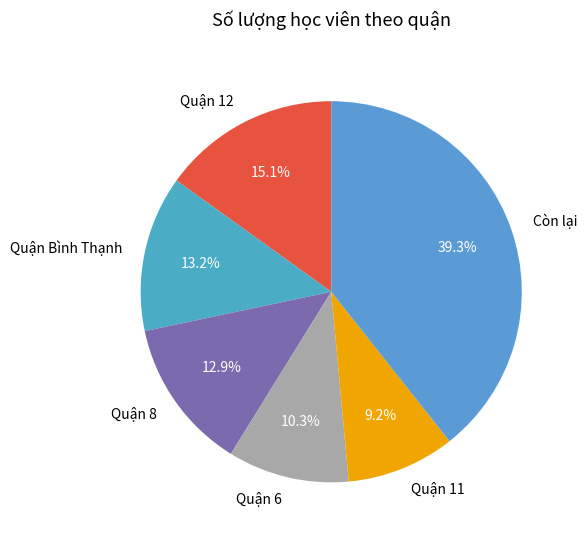

Approximately how many times larger is the value at Còn lại compared to Quận Bình Thạnh?

3.0